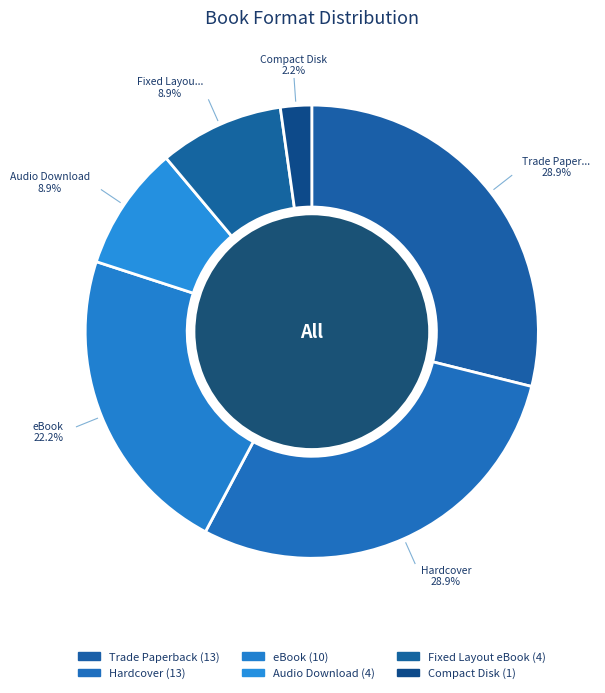

Is there a majority slice in this chart?

No